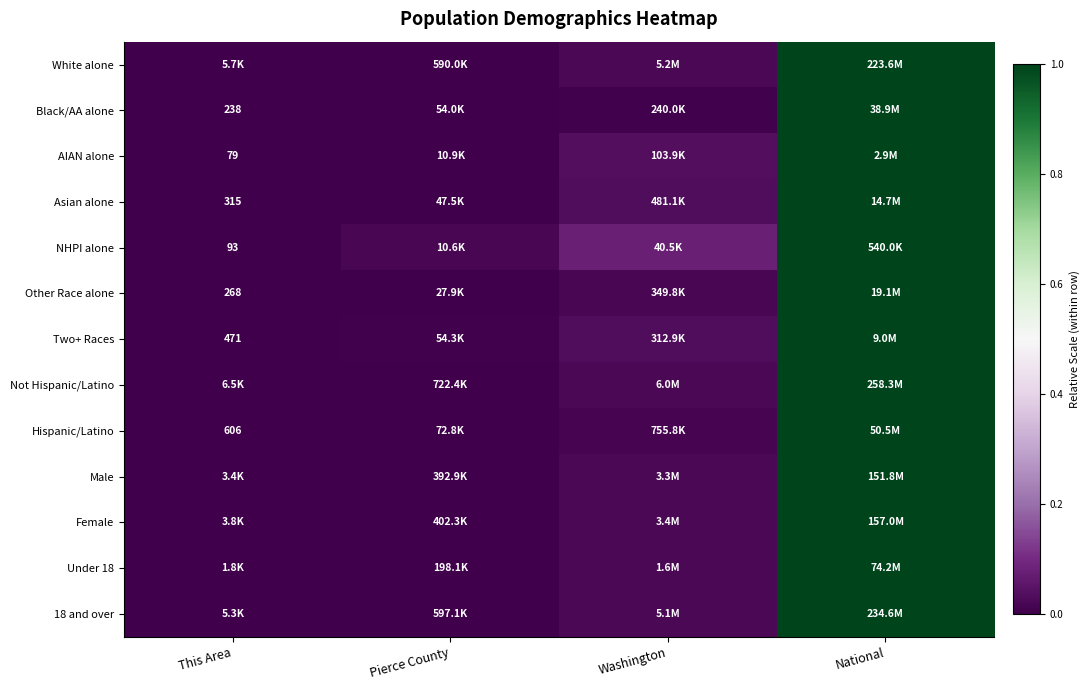

The value of 18 and over at This Area is -0.6. True or false?

False